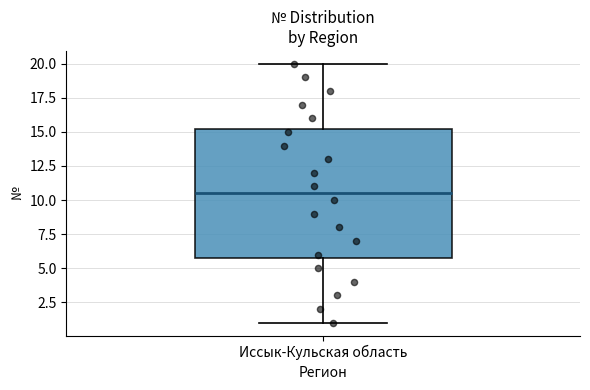

Transcribe this box plot: give where the median line is, the range the box spans, and where the two whiskers end, as read against the y-axis. The values are not printed on the chart, so give them approximately, as read against the axis.

median 10.5, box 6.0 to 15.5, whiskers 1.0 to 20.0